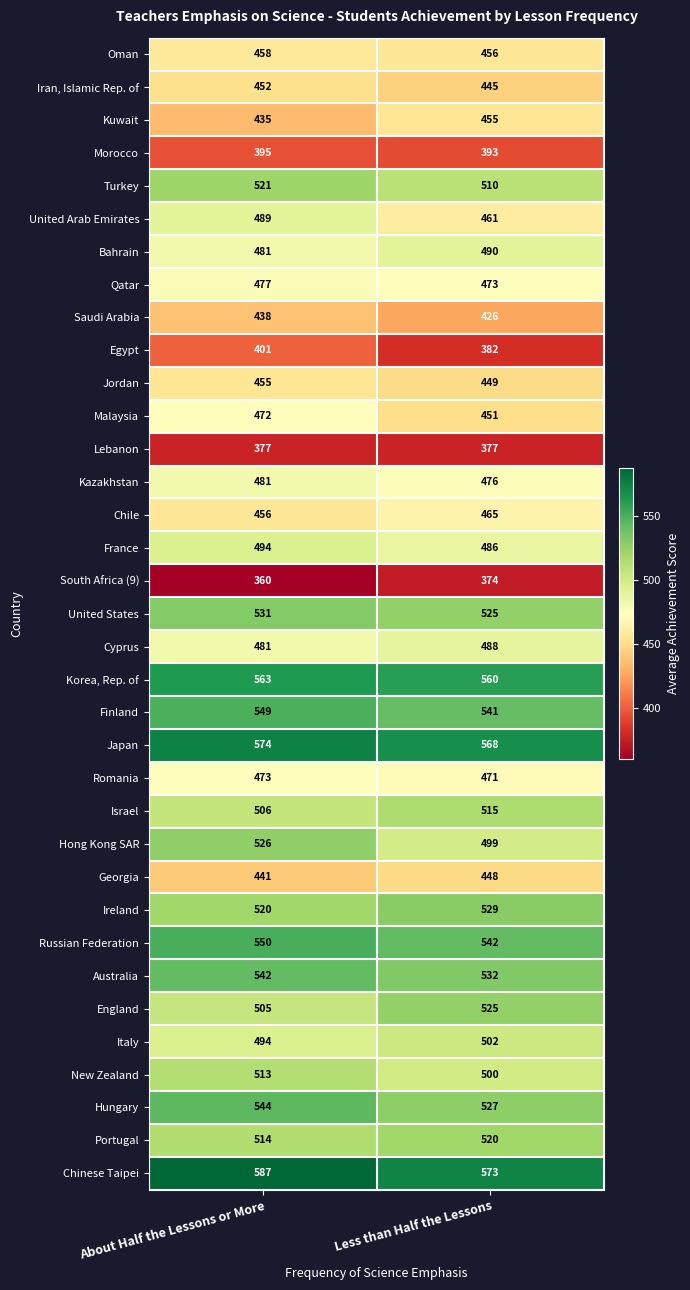

What is the spread (max minus min) of values at About Half the Lessons or More?

227